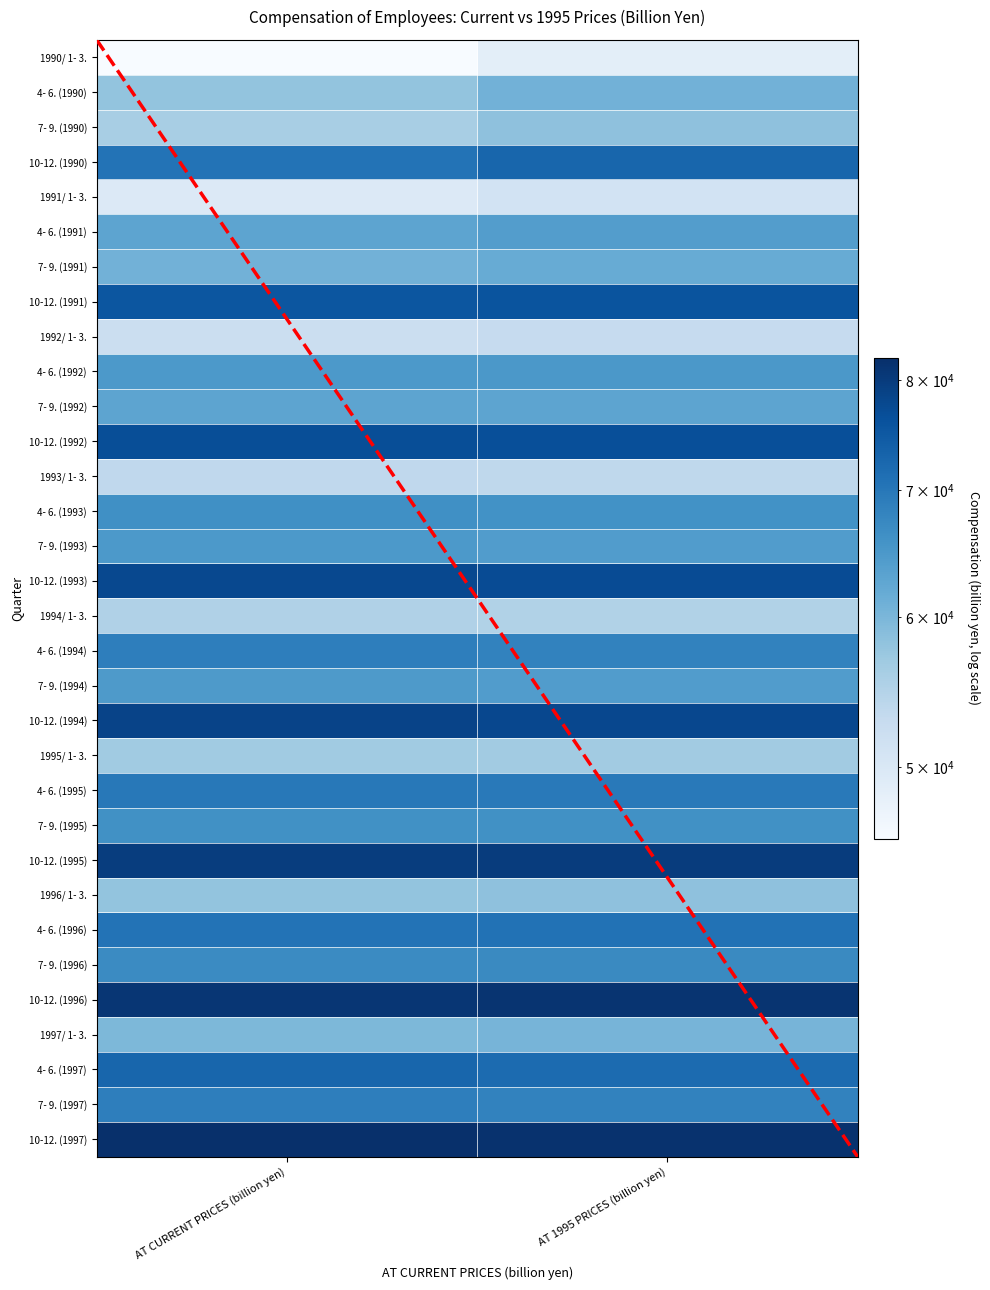

At AT 1995 PRICES (billion yen), list the series in order from largest to smallest.

10-12. (1997), 10-12. (1996), 10-12. (1995), 10-12. (1994), 10-12. (1993), 10-12. (1992), 10-12. (1991), 10-12. (1990), 4- 6. (1997), 4- 6. (1996), 4- 6. (1995), 4- 6. (1994), 7- 9. (1997), 7- 9. (1996), 7- 9. (1995), 4- 6. (1993), 4- 6. (1992), 7- 9. (1993), 7- 9. (1994), 4- 6. (1991), 7- 9. (1992), 7- 9. (1991), 4- 6. (1990), 1997/ 1- 3., 7- 9. (1990), 1996/ 1- 3., 1995/ 1- 3., 1994/ 1- 3., 1993/ 1- 3., 1992/ 1- 3., 1991/ 1- 3., 1990/ 1- 3.